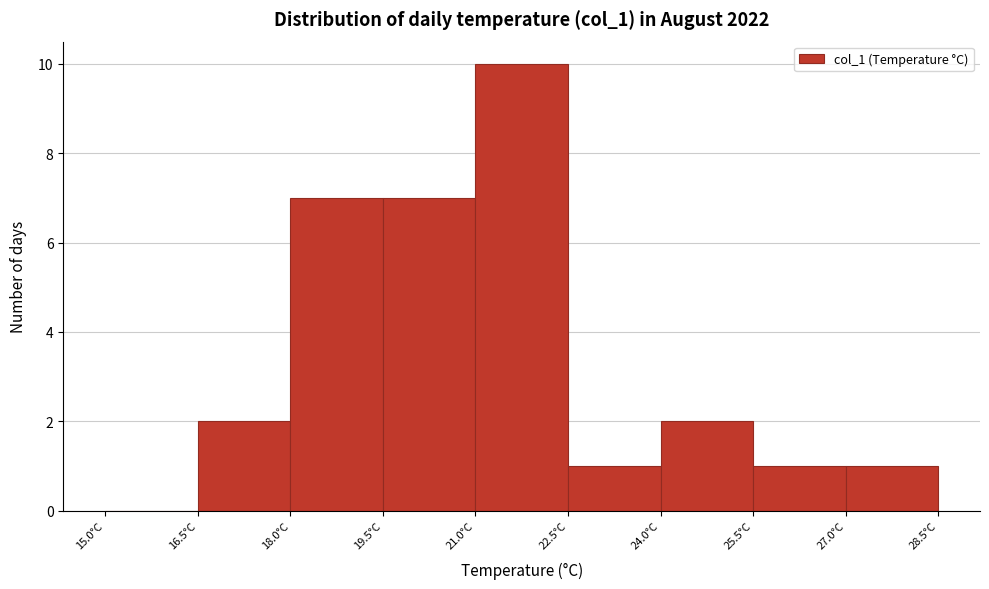

Reading left to right, transcribe this chart: for each bar, give the range it covers on the x-axis and its height. Neither the bar edges nor the heights are printed on the chart, so give them approximately, as read against the axes.

15.0 to 16.5: 0
16.5 to 18.0: 2
18.0 to 19.5: 7
19.5 to 21.0: 7
21.0 to 22.5: 10
22.5 to 24.0: 1
24.0 to 25.5: 2
25.5 to 27.0: 1
27.0 to 28.5: 1